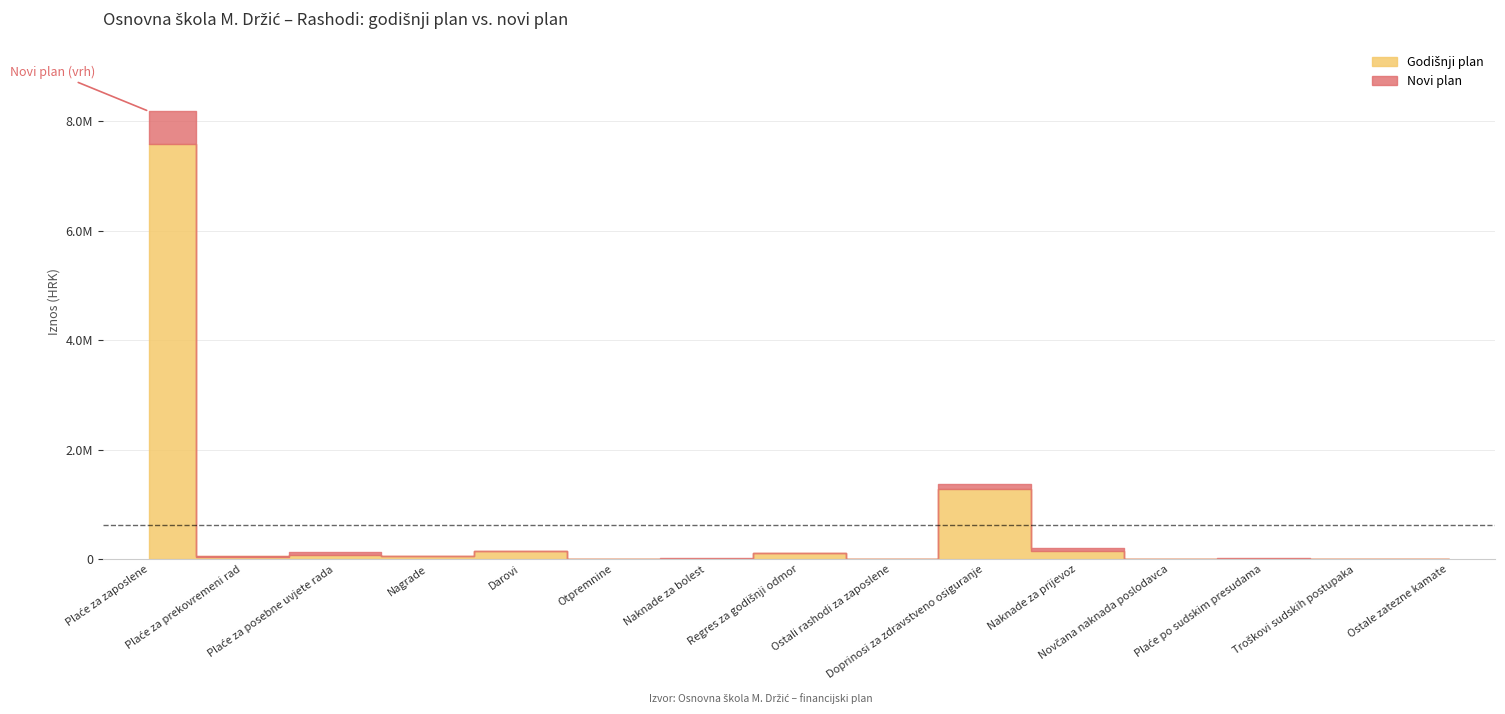

Which has a higher value, Ostale zatezne kamate or Naknade za bolest?

Naknade za bolest